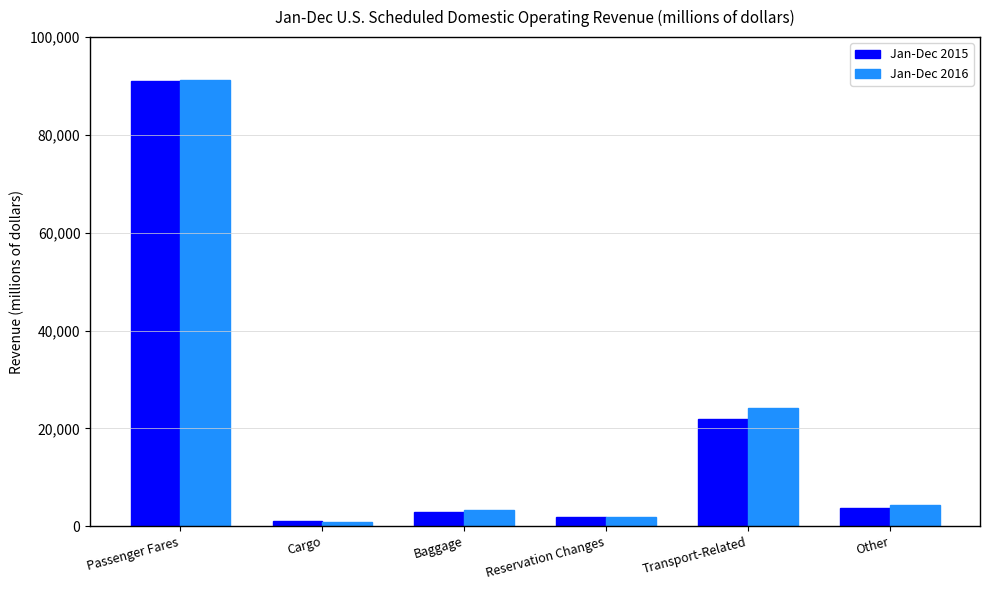

Reading left to right, extract all data points from this chart.

Jan-Dec 2015: 90956.6	994.6	2979.6	1926.7	21874.3	3812.1
Jan-Dec 2016: 91234.5	907.3	3310.3	1870.3	24192.6	4231.6